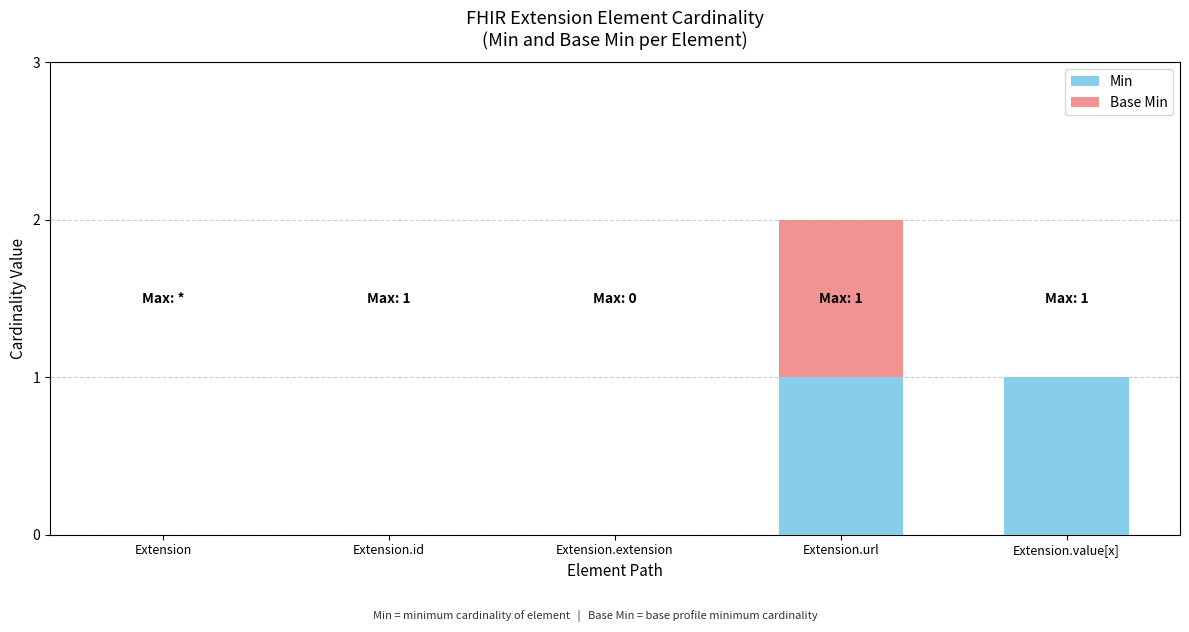

At which category is the sum across all series the highest?

Extension.url